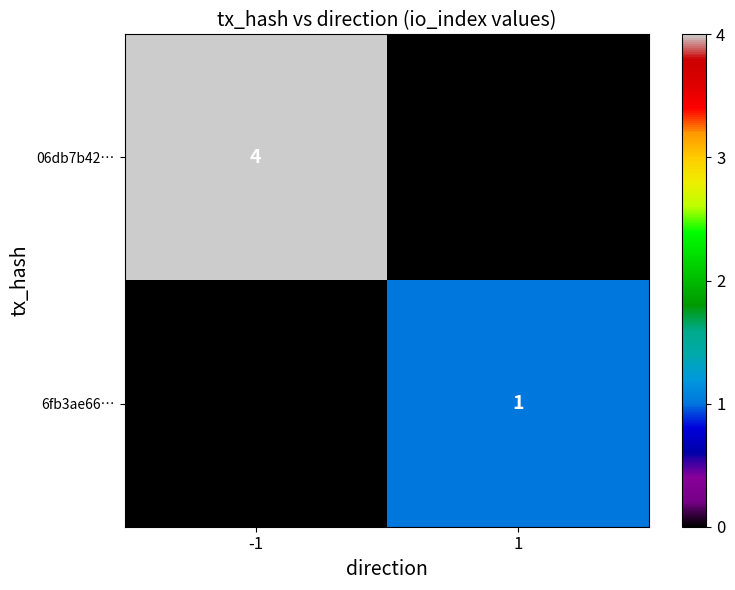

Count the number of categories in the chart.

2